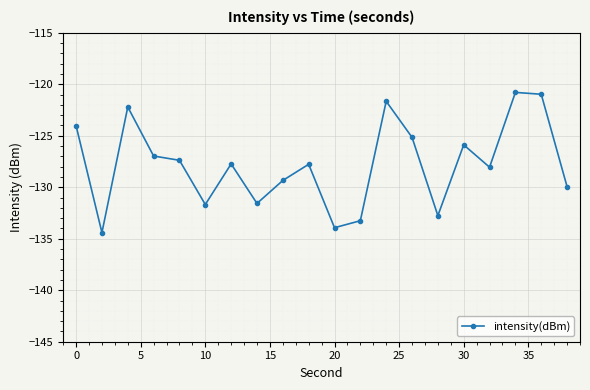

How many points are higher than both their immediate neighbors (excluding endpoints)?

6